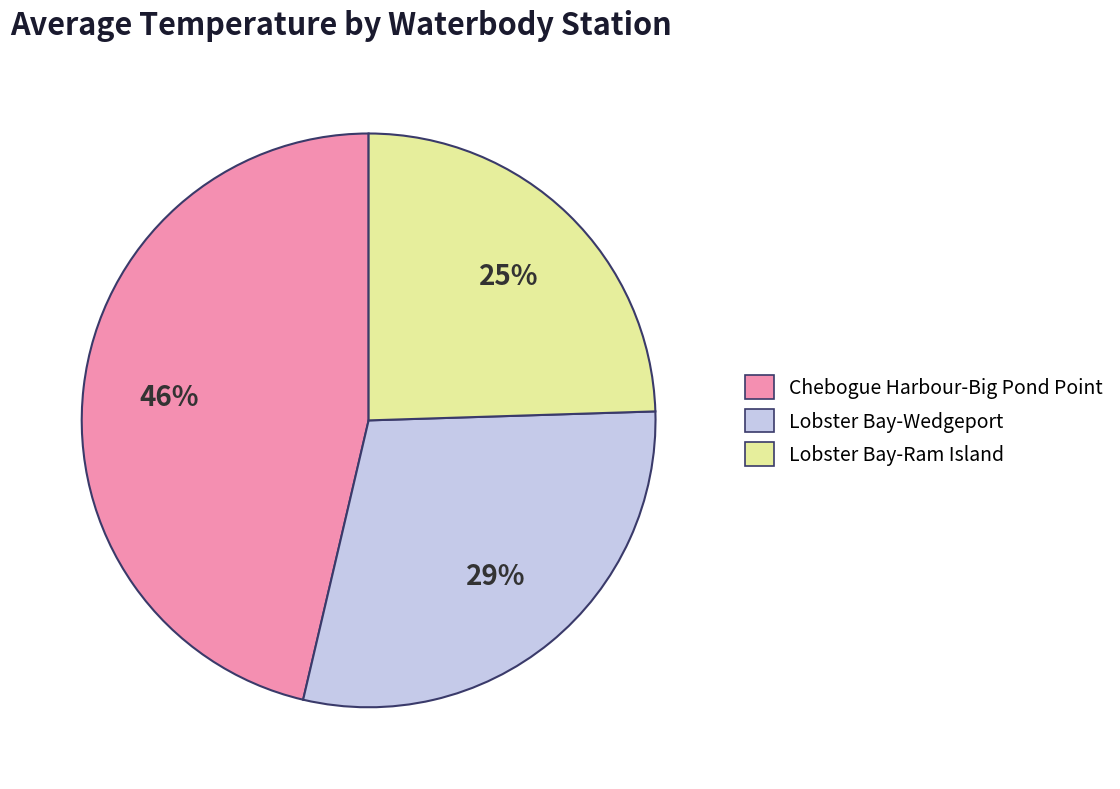

To the nearest percent, what portion does Chebogue Harbour-Big Pond Point represent?

46%